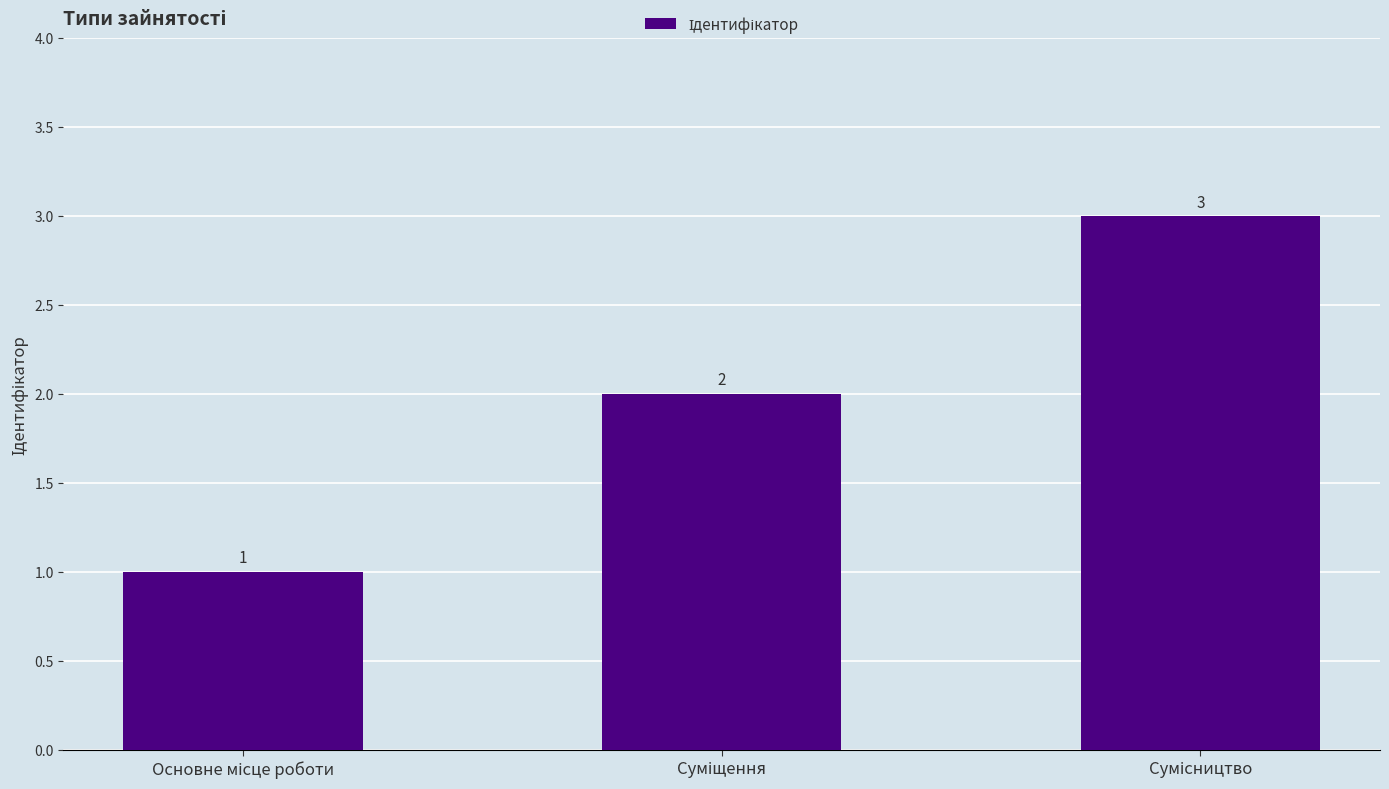

What is the value of the 3rd bar from the left?

3